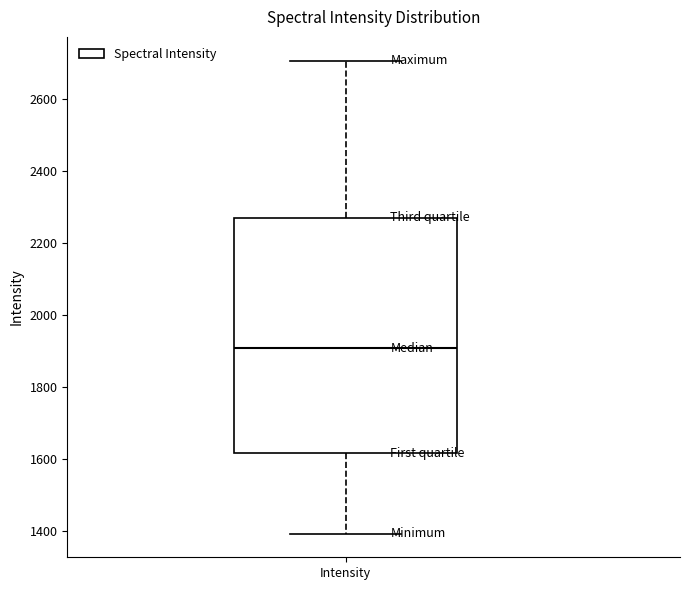

Read this box plot against the y-axis: the position of the median line, the range covered by the box, and the ends of both whiskers. The values are not printed on the chart, so give them approximately, as read against the axis.

median 1900, box 1620 to 2280, whiskers 1400 to 2700